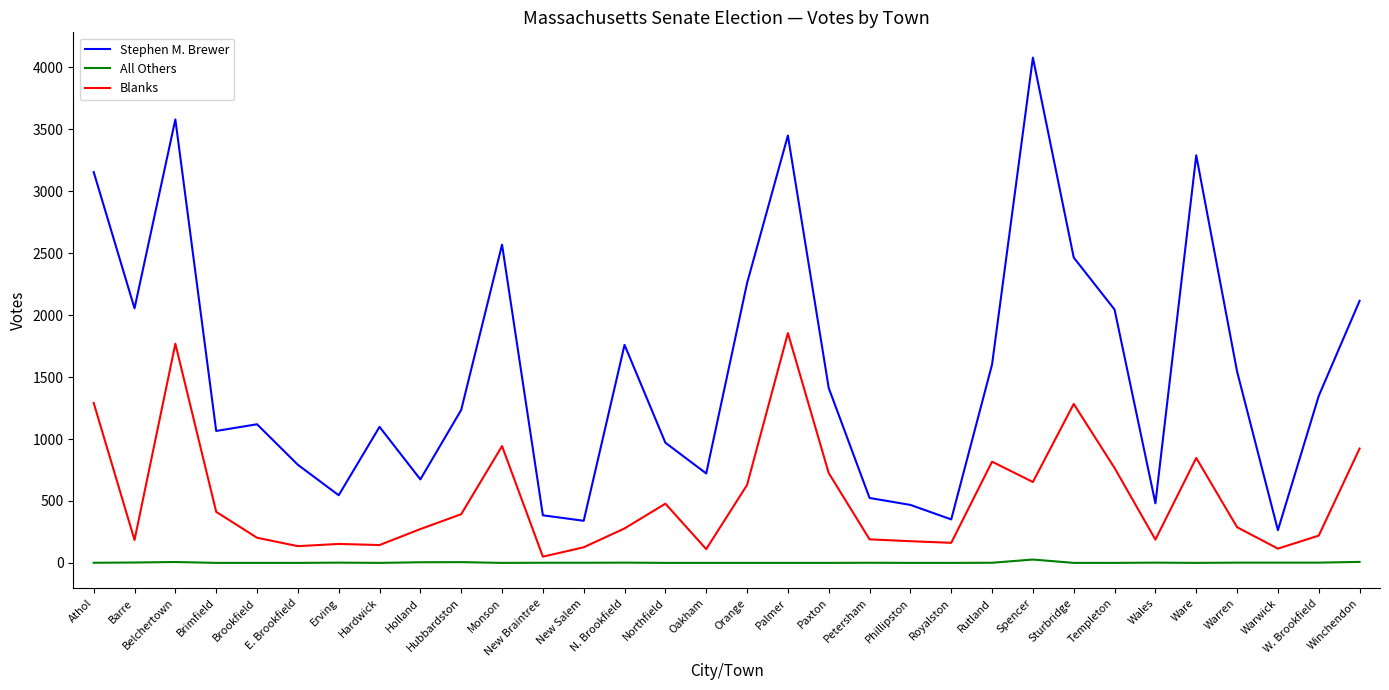

What is the minimum value for Stephen M. Brewer?

264